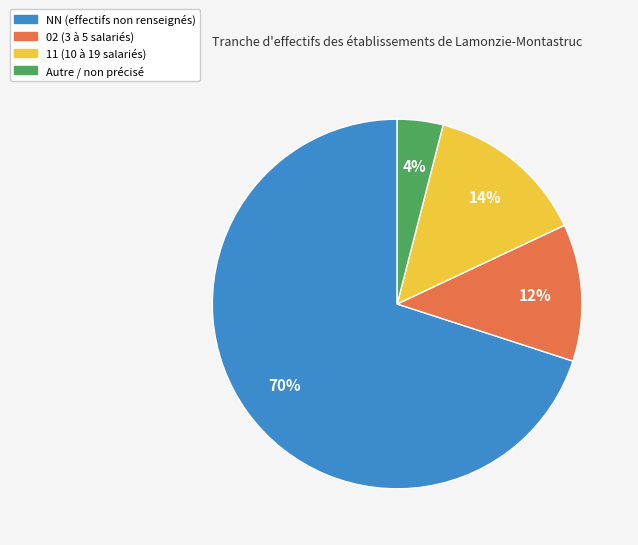

To the nearest percent, what is the difference between the largest and smallest slice percentages?

66%